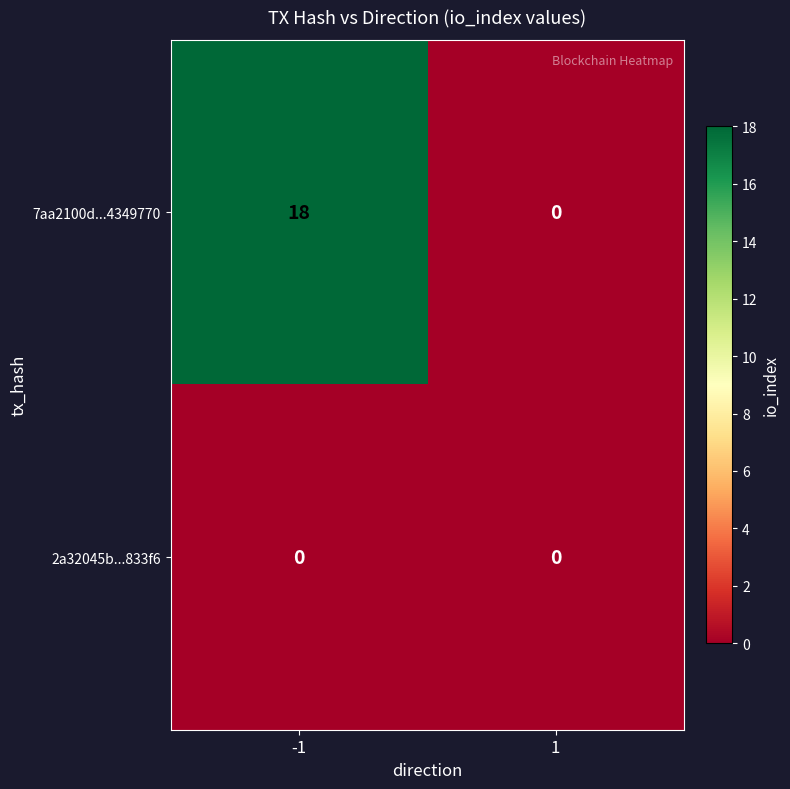

What is the greatest value displayed?

18